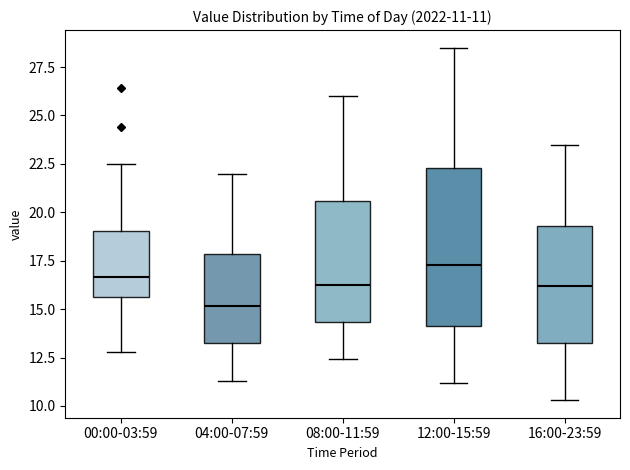

Which box's median line is the lowest?

04:00-07:59